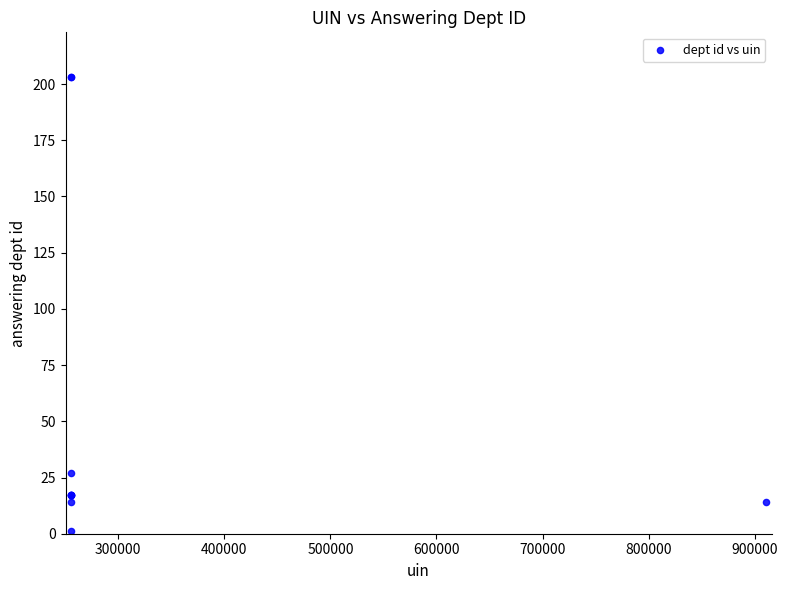

What Y value in the scatter plot is closest to 102?

27